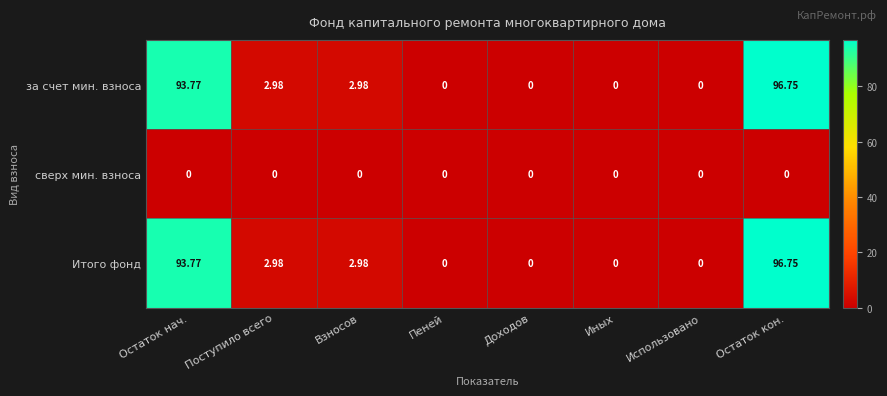

Where does the Итого фонд series first go above 2?

Остаток нач.